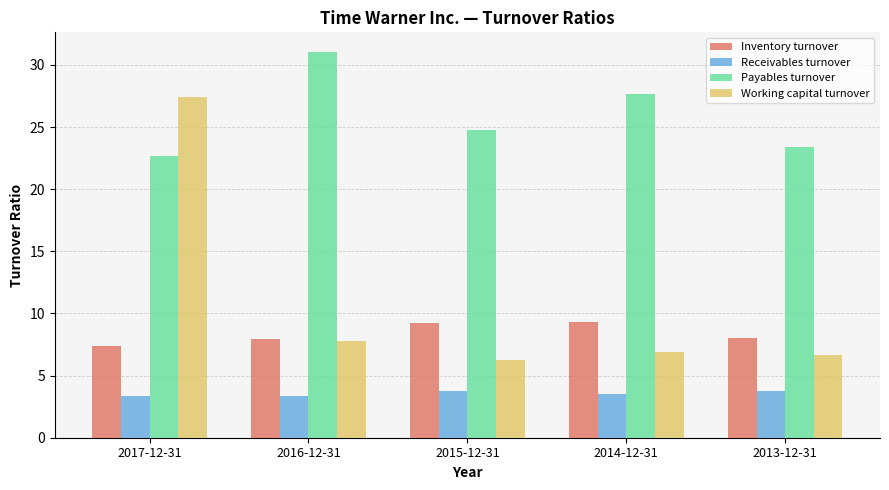

What is the difference between the maximum and minimum values in the Payables turnover series?

8.4